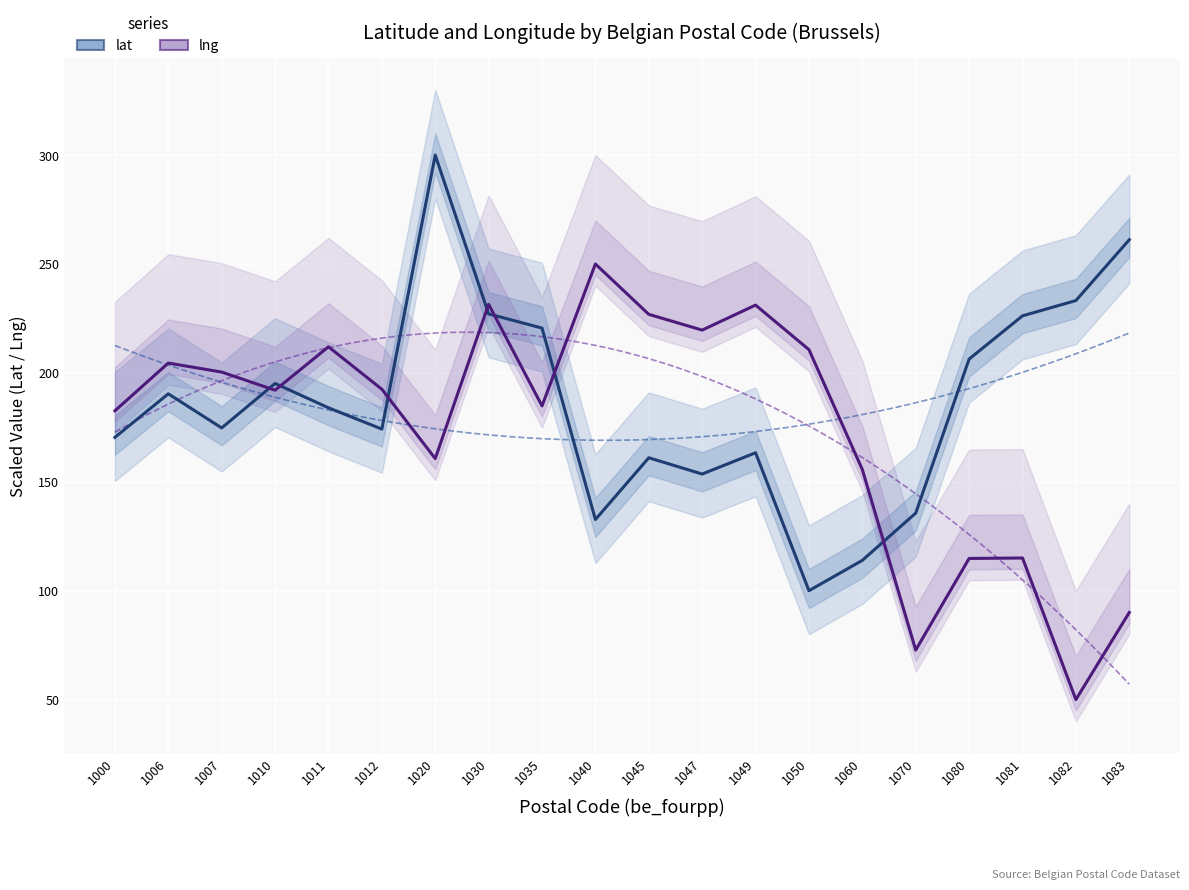

True or false: lng has a value of 184.3 at 1081.

False